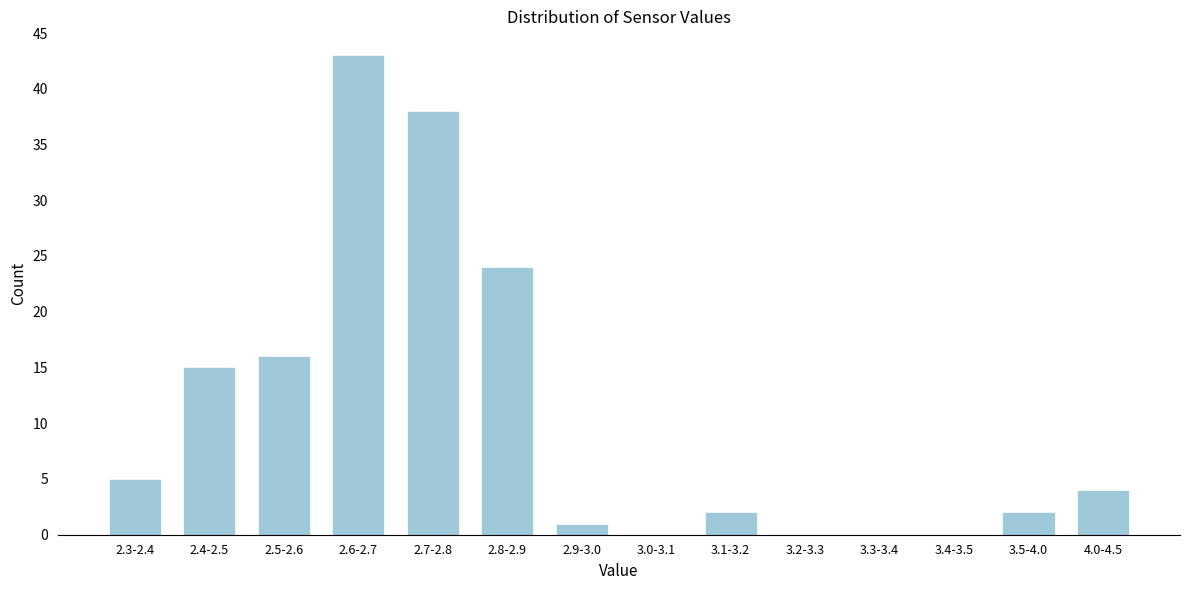

Reading left to right, extract all data points from this chart.

2.3-2.4=5	2.4-2.5=15	2.5-2.6=16	2.6-2.7=43	2.7-2.8=38	2.8-2.9=24	2.9-3.0=1	3.0-3.1=0	3.1-3.2=2	3.2-3.3=0	3.3-3.4=0	3.4-3.5=0	3.5-4.0=2	4.0-4.5=4